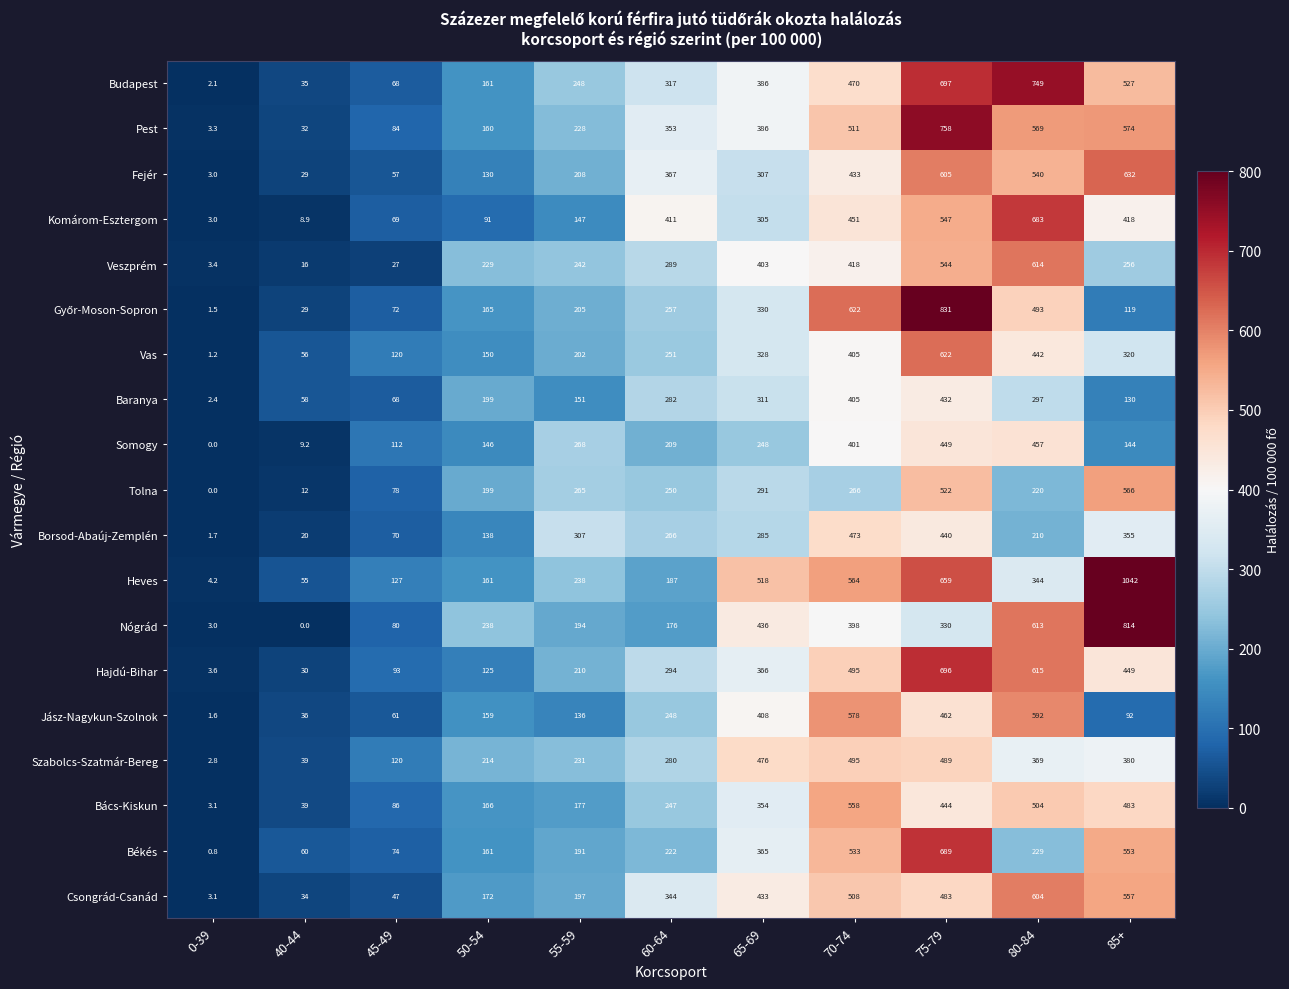

At which category is the sum across all series the highest?

75-79